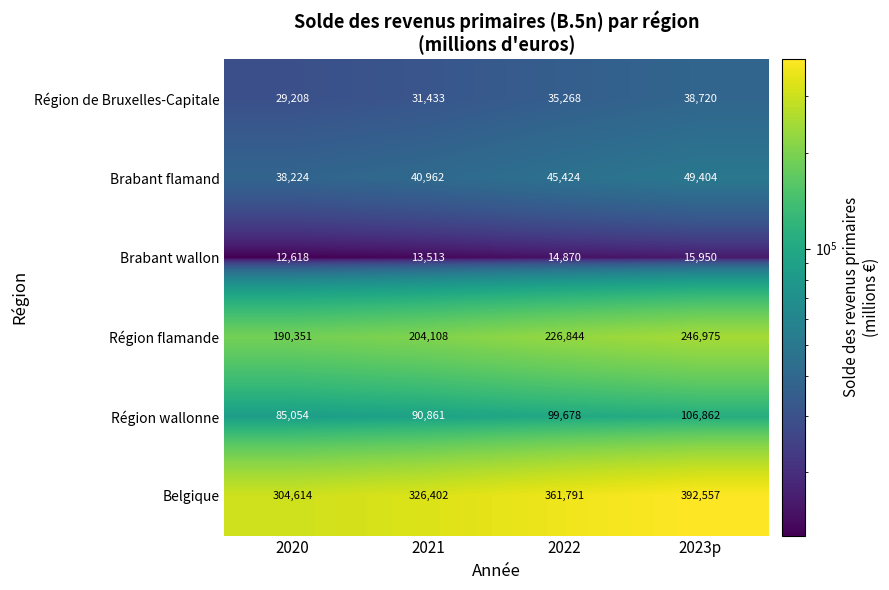

At how many categories does at least one series exceed 351404?

2